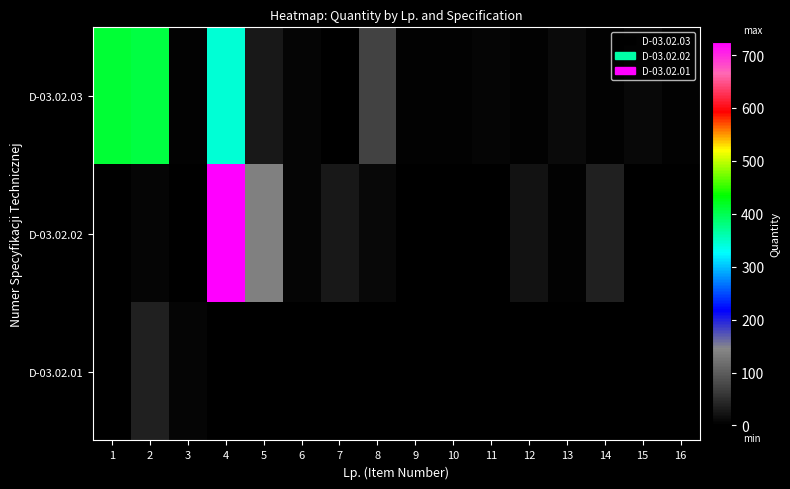

Count the number of data series in this chart.

3